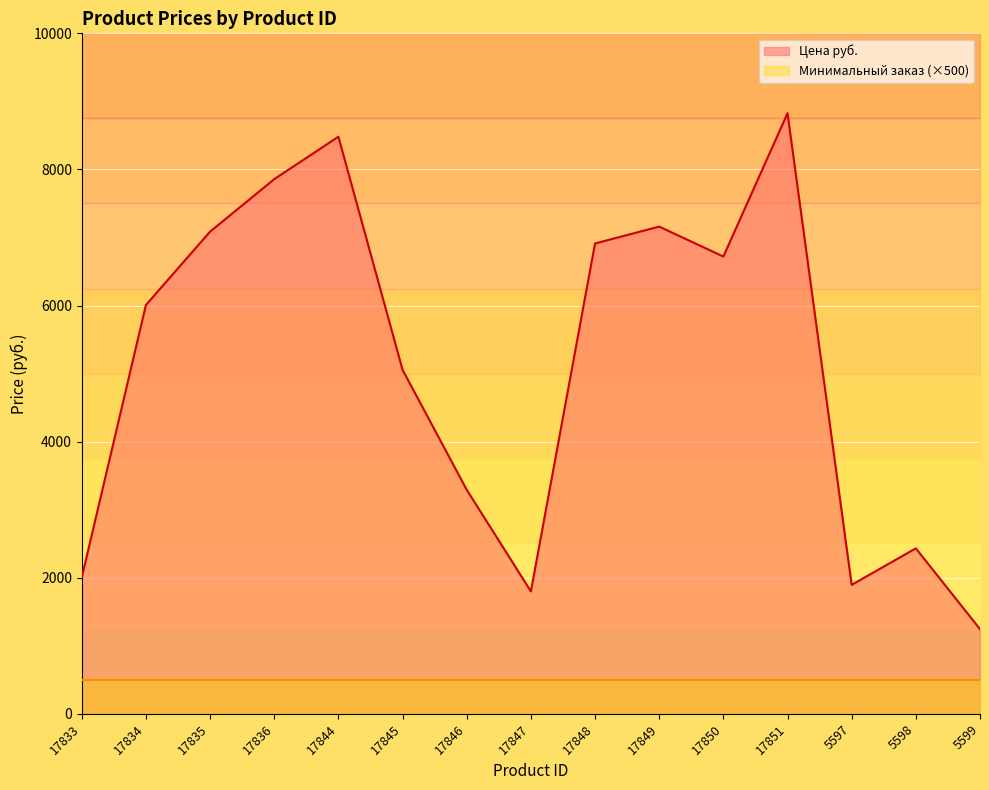

What is the minimum value shown in the chart?

1245